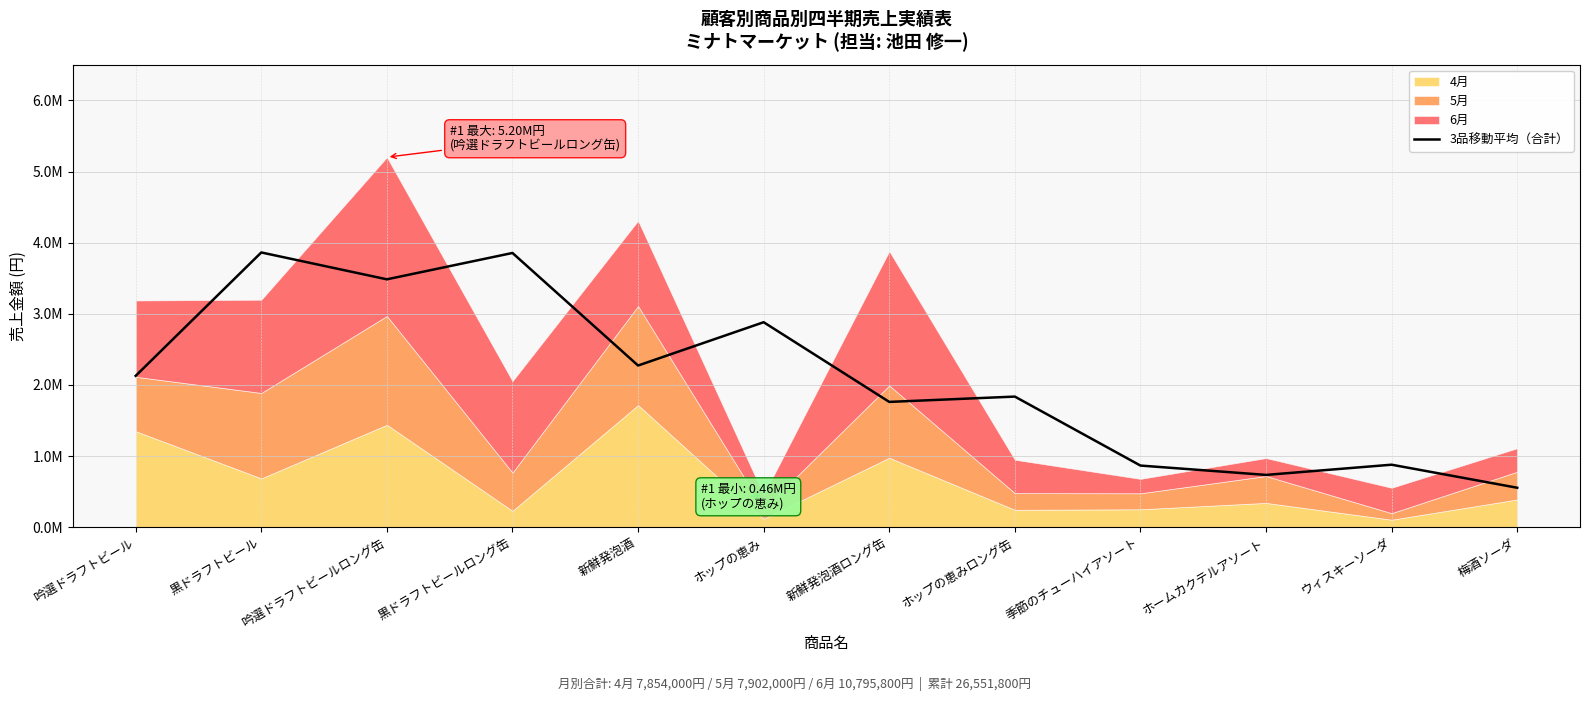

What position from the left is 新鮮発泡酒?

5